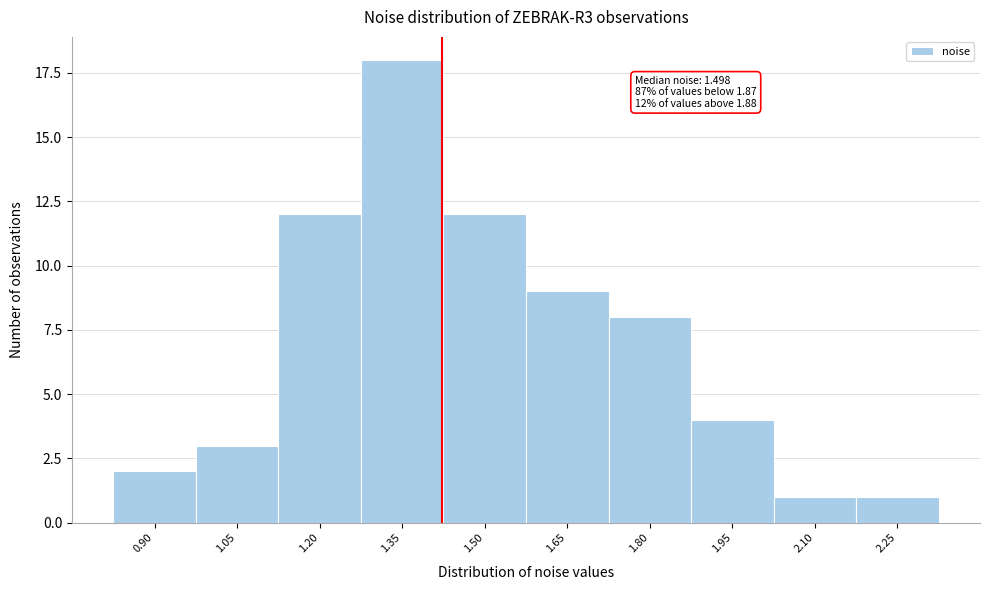

Reading right to left, extract all data points from this chart.

1	1	4	8	9	12	18	12	3	2